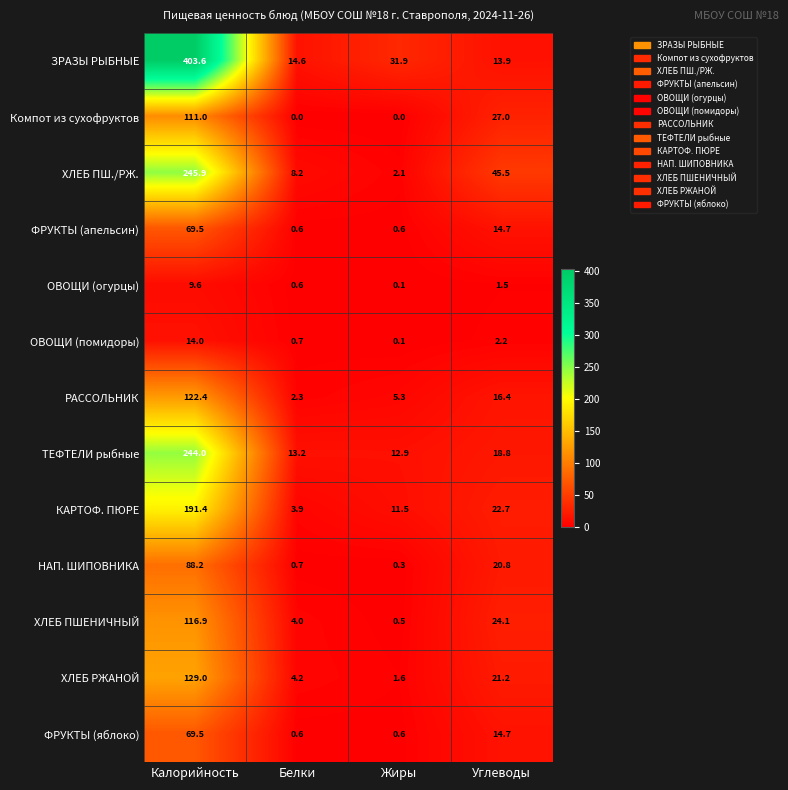

How many categories are shown in the chart?

4